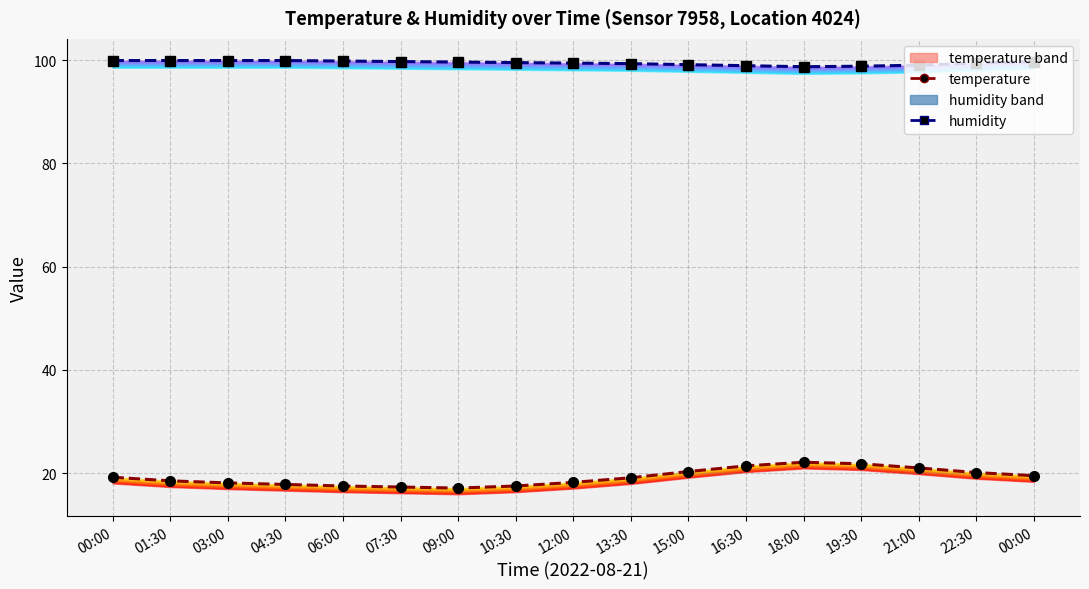

Reading left to right, what are all the values shown in this chart?

temperature: 00:00=19.2	01:30=18.5	03:00=18.1	04:30=17.8	06:00=17.5	07:30=17.3	09:00=17.1	10:30=17.5	12:00=18.2	13:30=19.1	15:00=20.3	16:30=21.4	18:00=22.1	19:30=21.8	21:00=21.0	22:30=20.1	00:00=19.5
humidity: 00:00=99.9	01:30=99.9	03:00=99.9	04:30=99.9	06:00=99.8	07:30=99.7	09:00=99.6	10:30=99.5	12:00=99.4	13:30=99.3	15:00=99.1	16:30=98.9	18:00=98.7	19:30=98.8	21:00=99.0	22:30=99.4	00:00=99.7